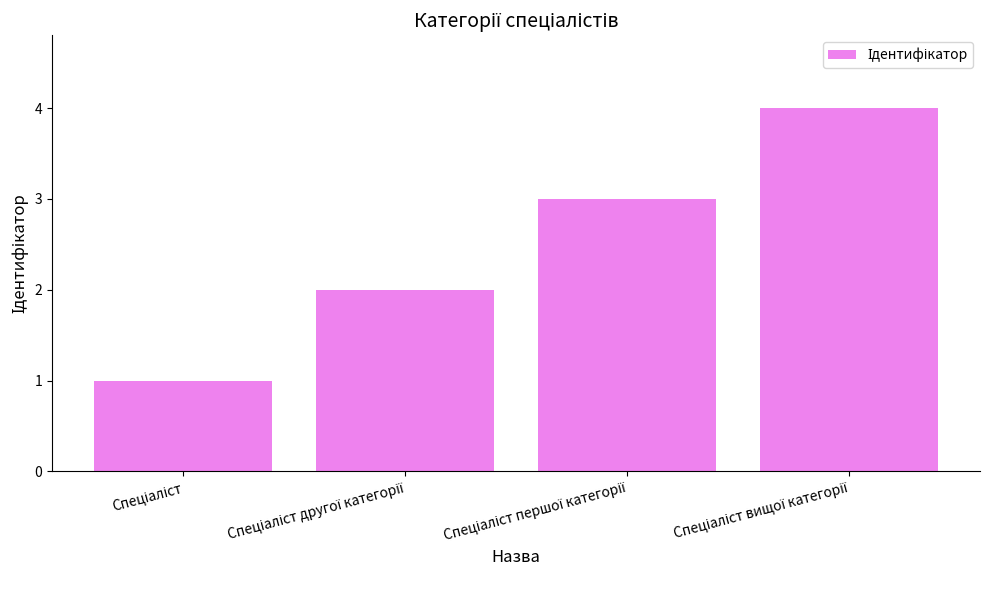

What is the maximum value shown in the chart?

4